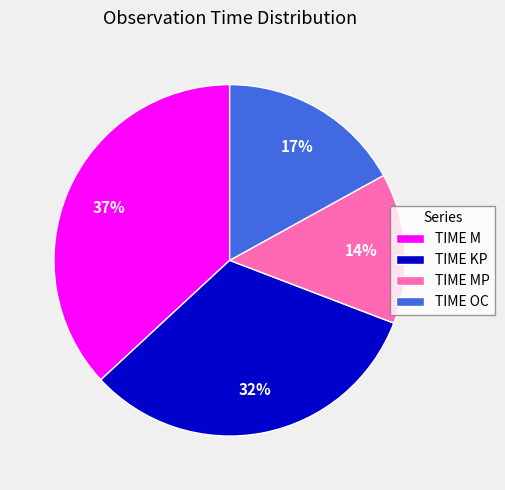

What is the largest slice in the pie chart?

TIME M